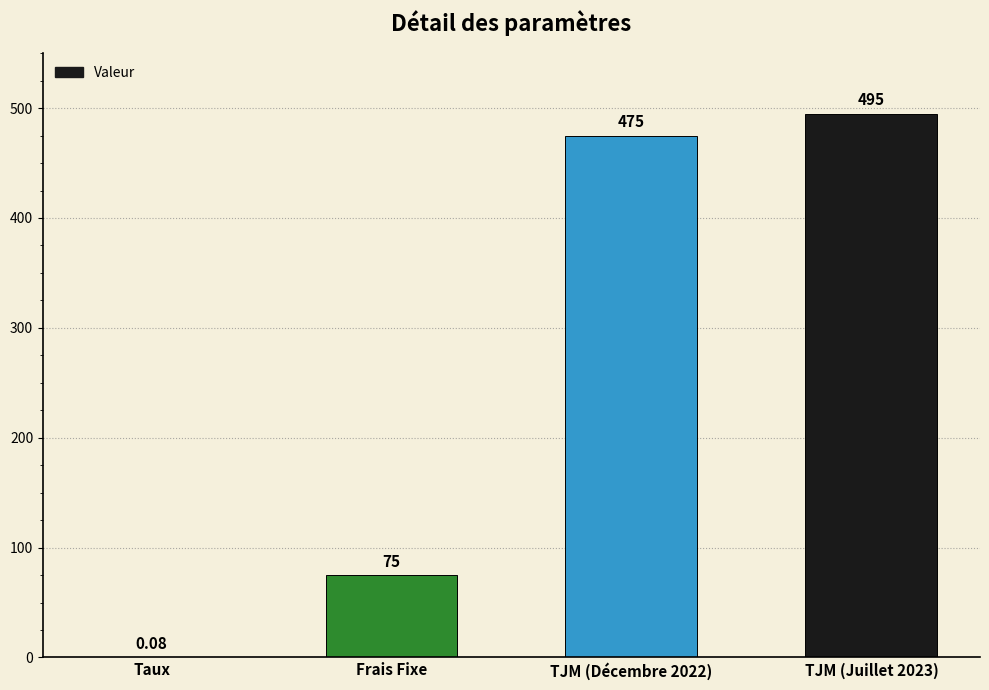

How many distinct data groups are displayed?

1